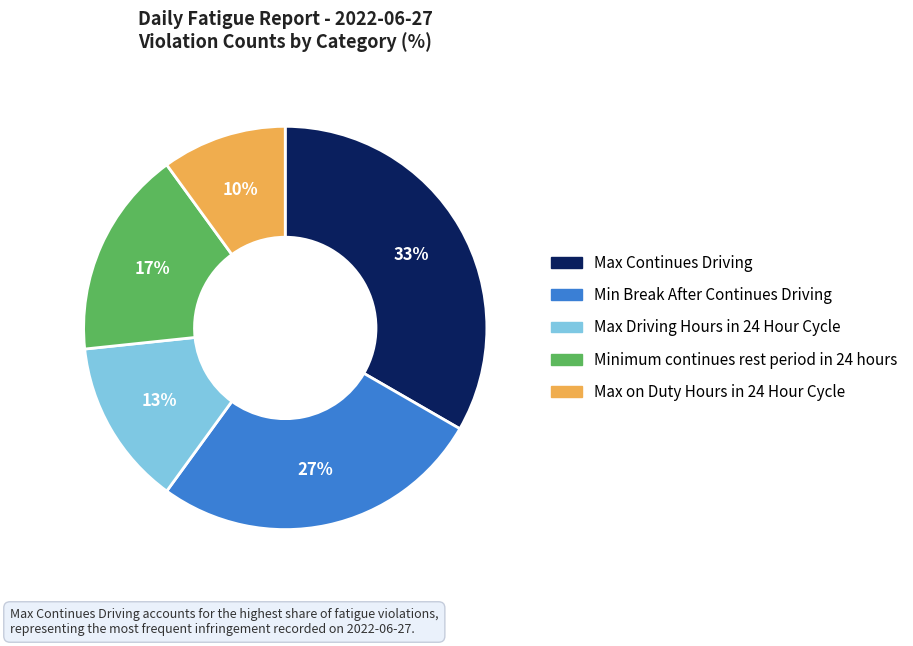

To the nearest percent, what is the combined percentage of Max on Duty Hours in 24 Hour Cycle and Max Driving Hours in 24 Hour Cycle?

23%